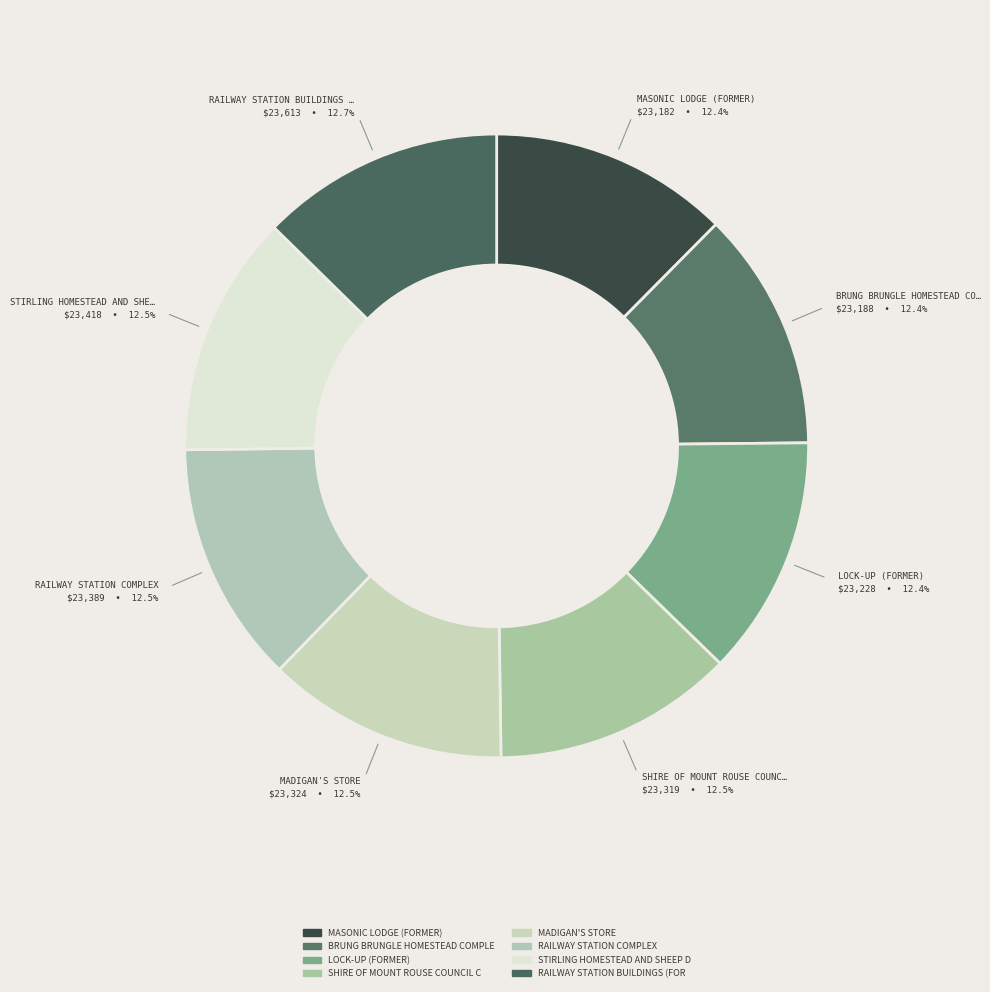

How many slices are in this pie chart?

8